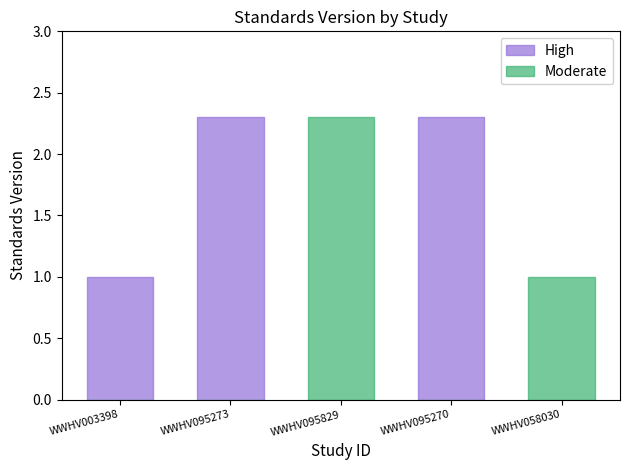

How many distinct data groups are displayed?

2